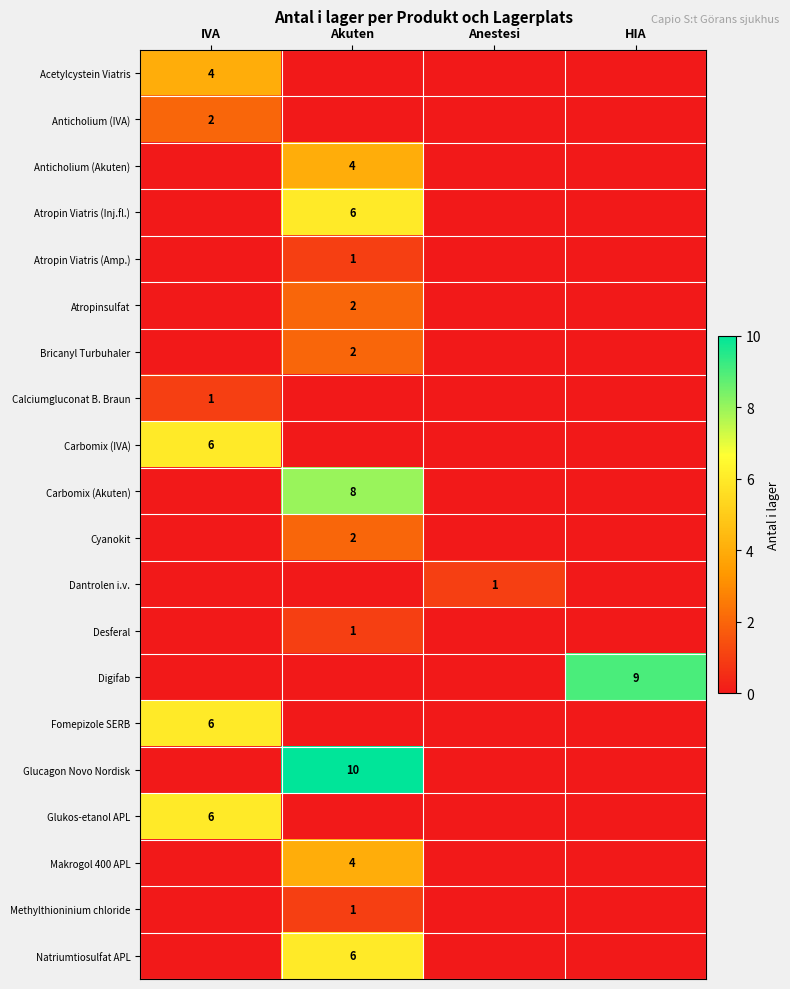

The value of Atropin Viatris (Inj.fl.) at Akuten is 6. True or false?

True